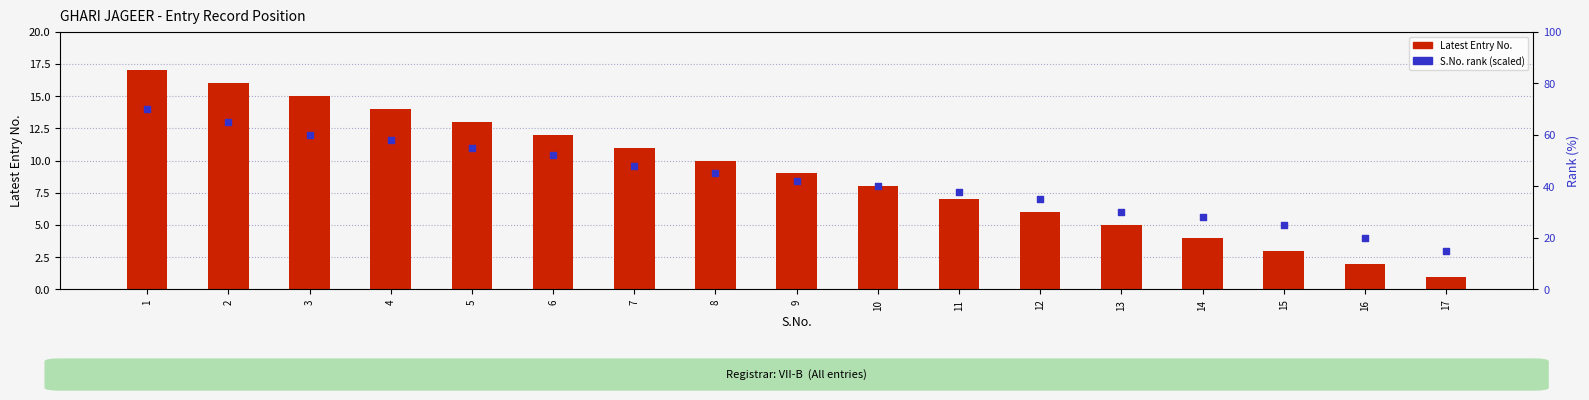

Which series reaches the minimum Y coordinate?

Latest Entry No.